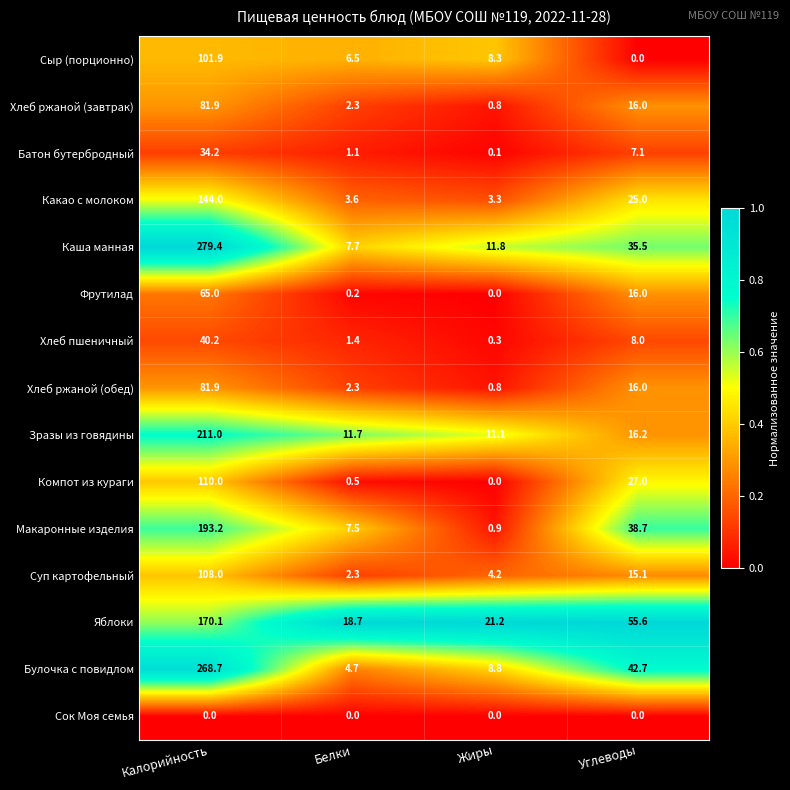

What is the greatest value displayed?

279.4